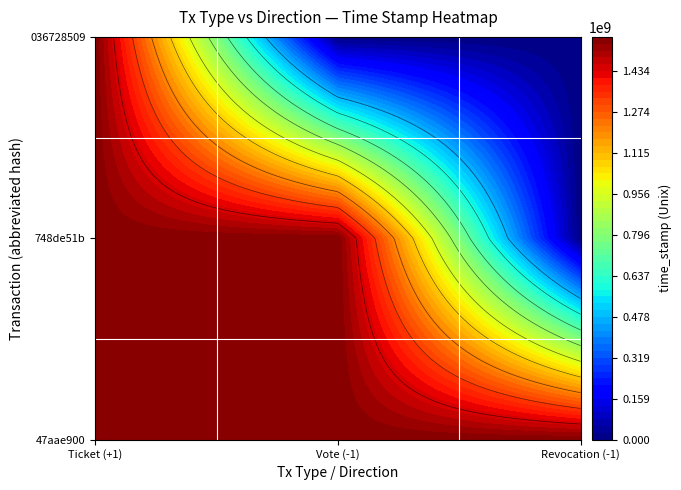

How many data points in Vote_-1 are above 1561592691?

1